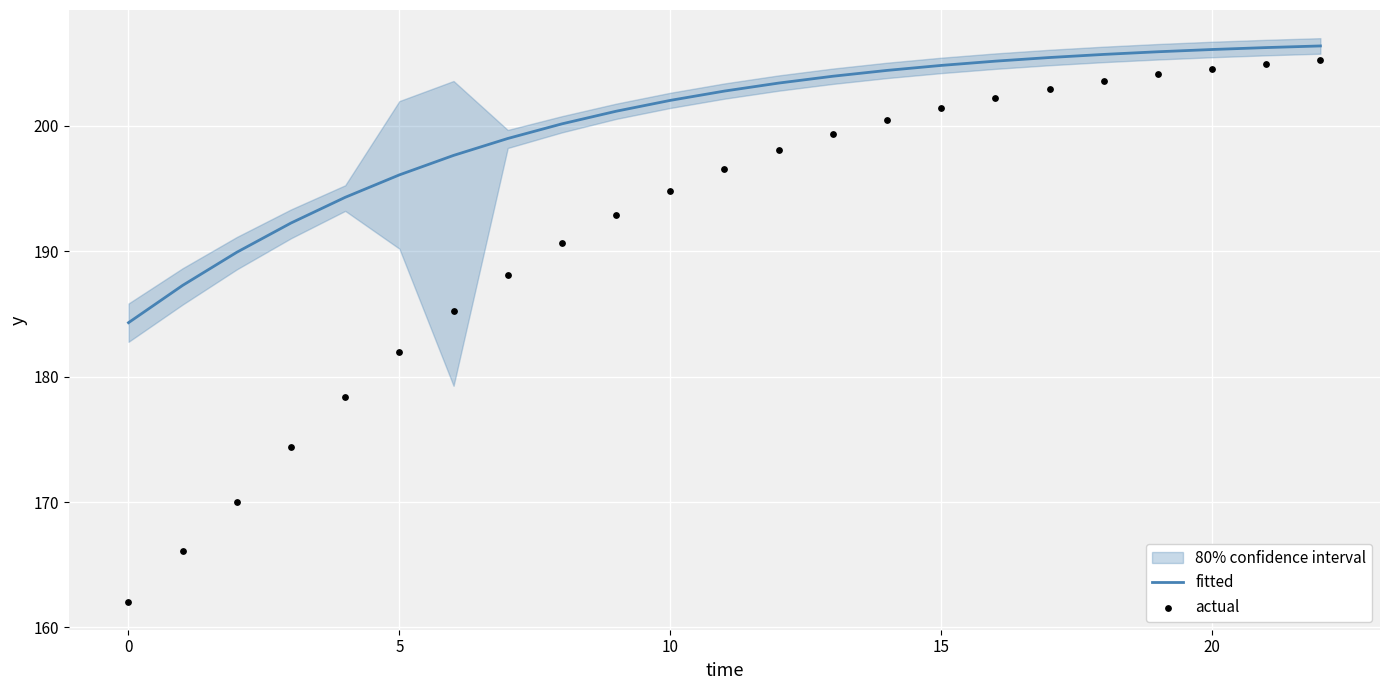

Which series contains the highest Y value?

fitted